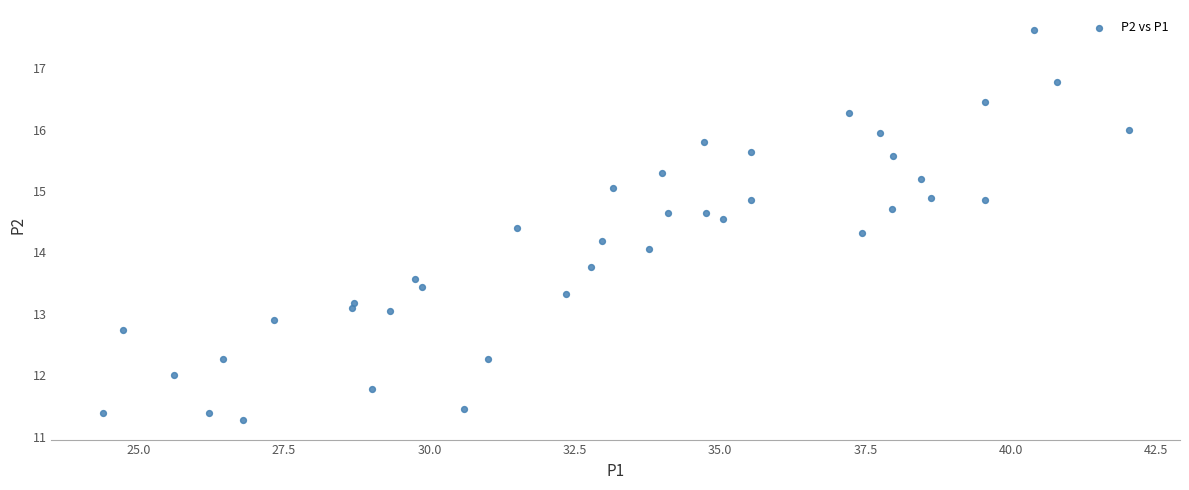

What is the range of Y values (max minus min)?

6.4